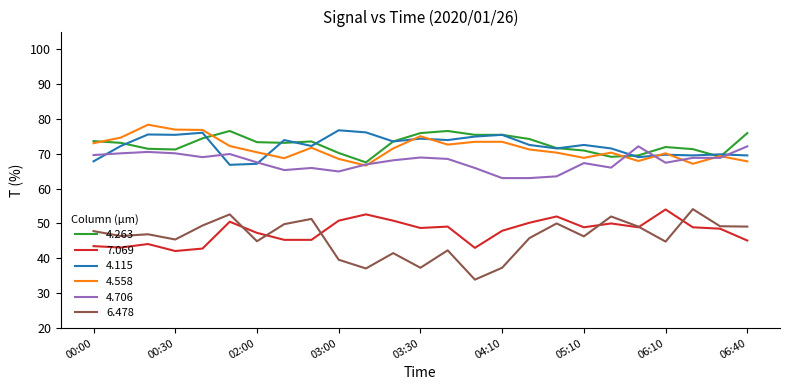

What is the lowest value of the 4.706 series?

63.0